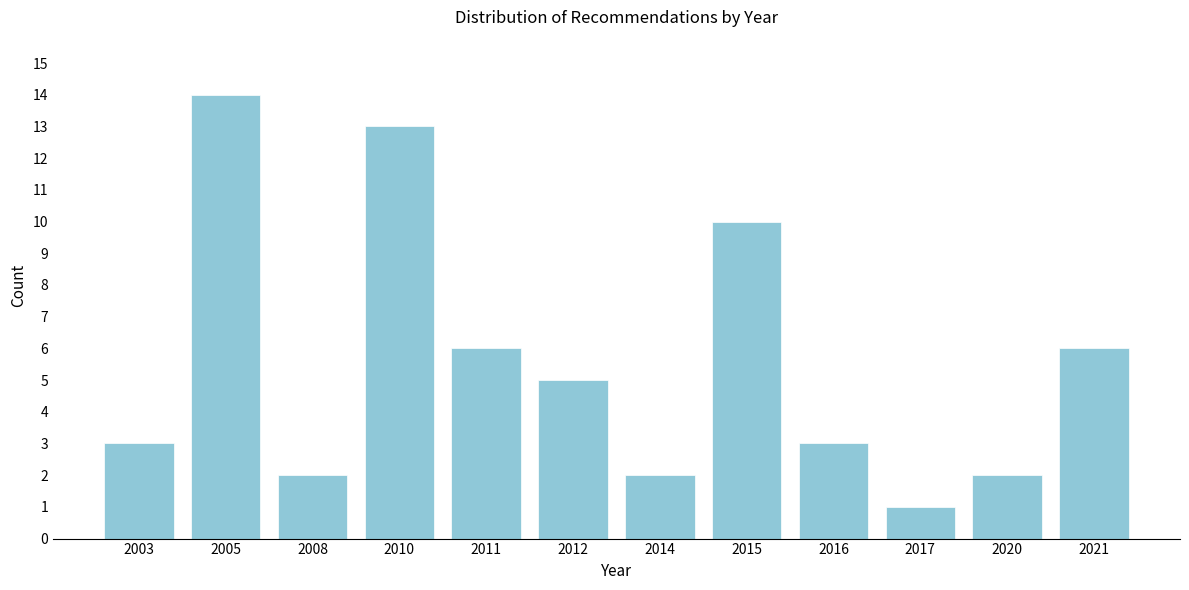

Reading right to left, transcribe all the data shown in this chart.

2021=6	2020=2	2017=1	2016=3	2015=10	2014=2	2012=5	2011=6	2010=13	2008=2	2005=14	2003=3